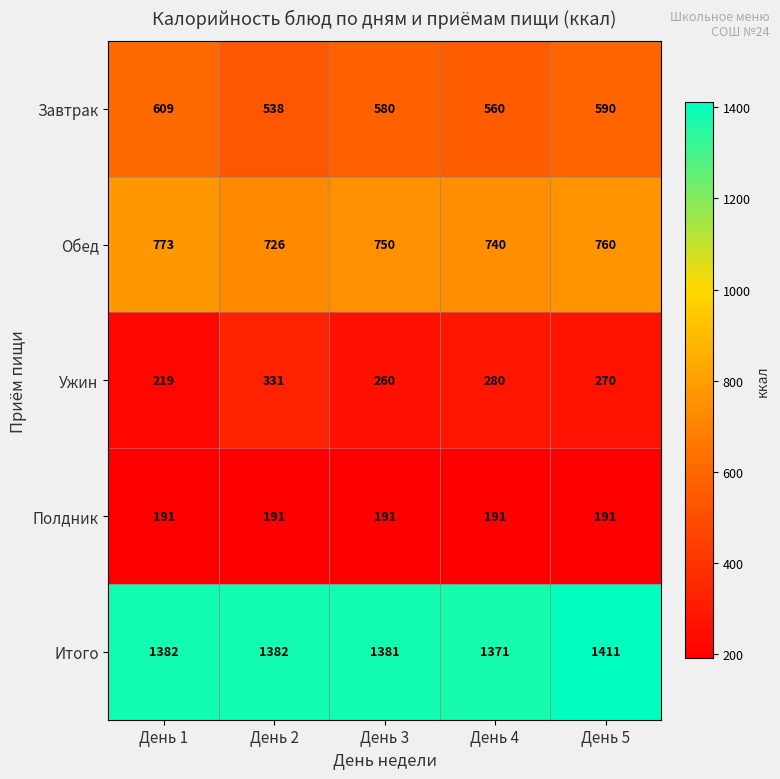

Count the number of categories in the chart.

5